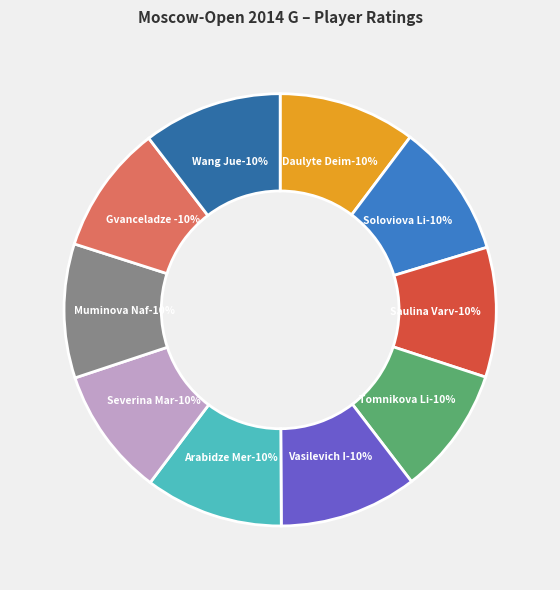

To the nearest percent, what portion does Tomnikova Lidia represent?

10%